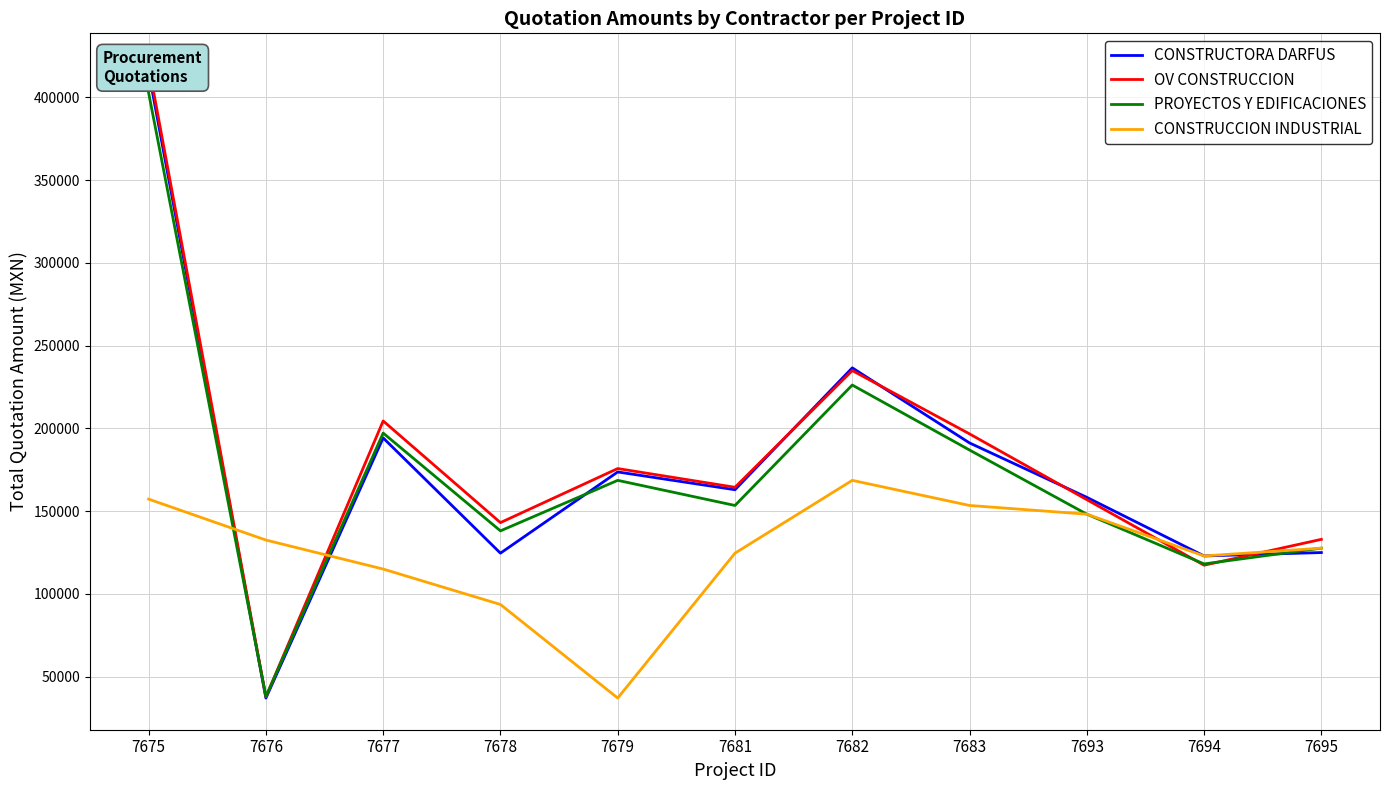

What is the maximum value for OV CONSTRUCCION?

419596.8